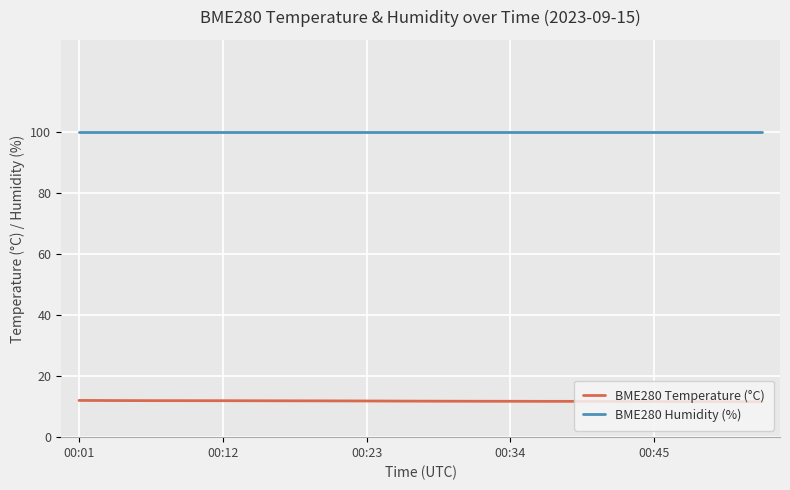

Rank the series by their average value, from highest to lowest.

BME280 Humidity (%), BME280 Temperature (°C)